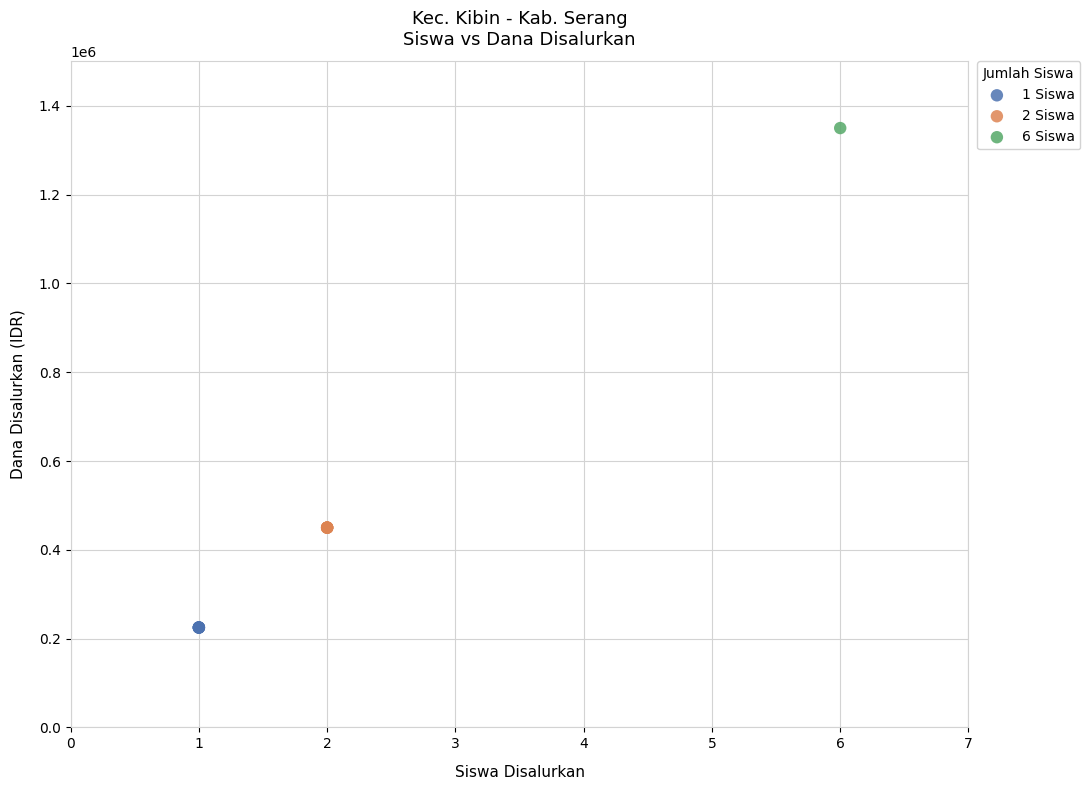

What are all the series names shown in the legend?

1 Siswa, 2 Siswa, 6 Siswa